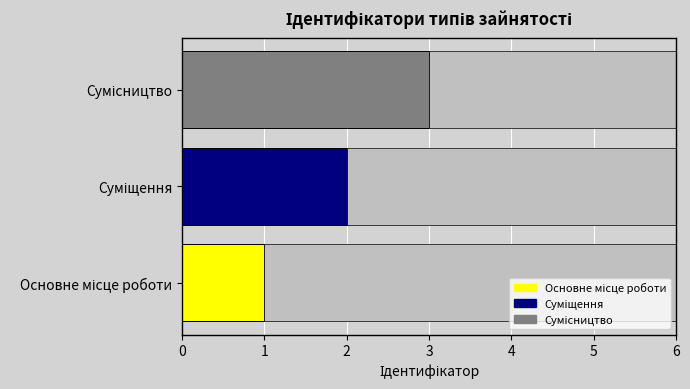

What is the greatest value displayed?

3